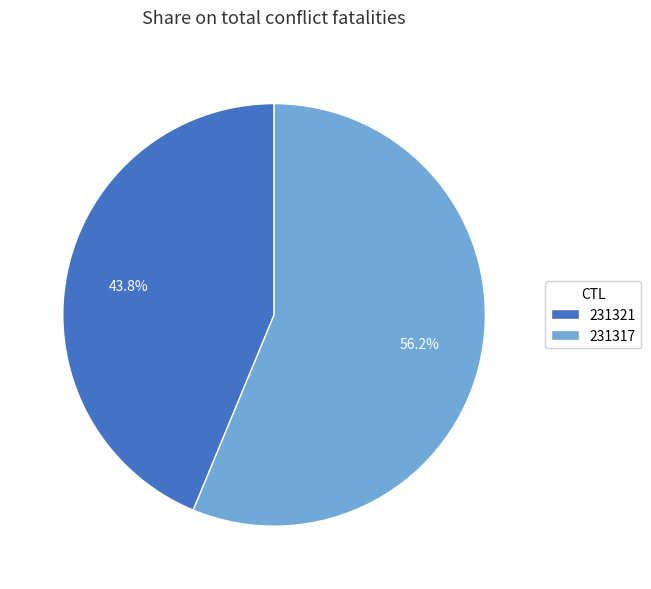

Does any single category account for the majority?

Yes